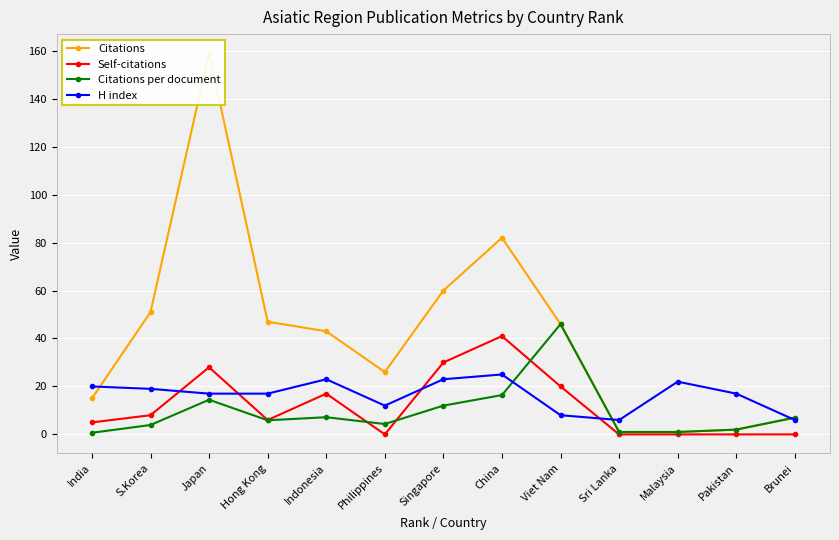

At which label is H index closest to 15?

Japan